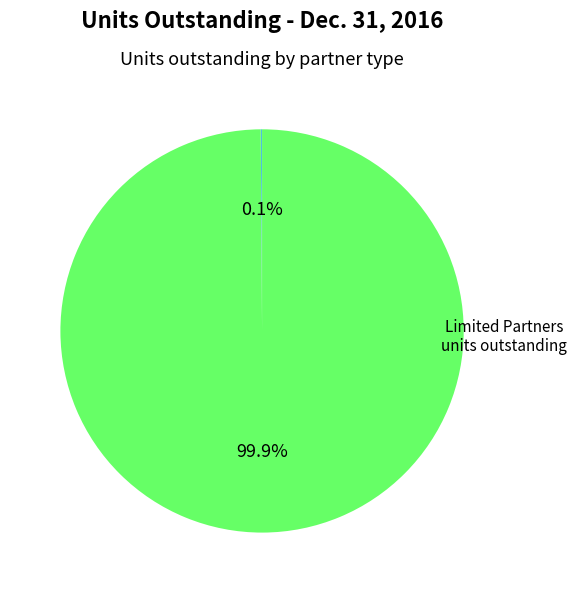

Does any single category account for the majority?

Yes